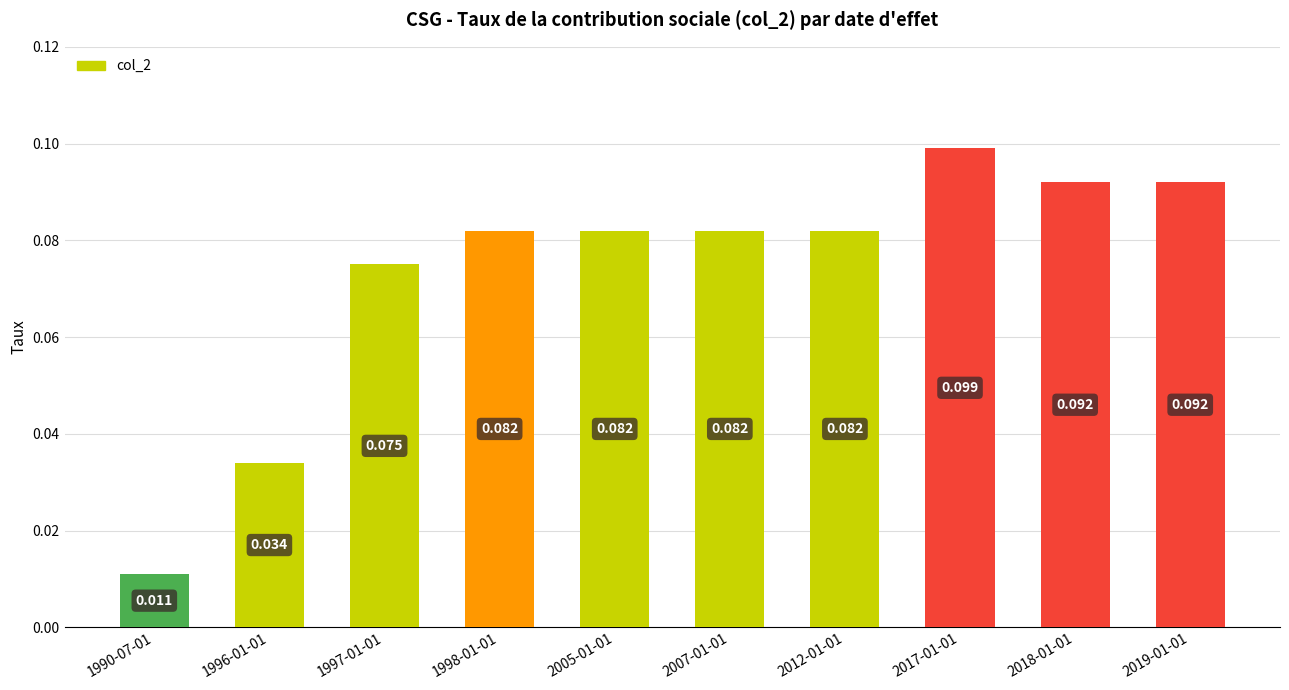

At which category does the chart reach its peak across all series?

2017-01-01